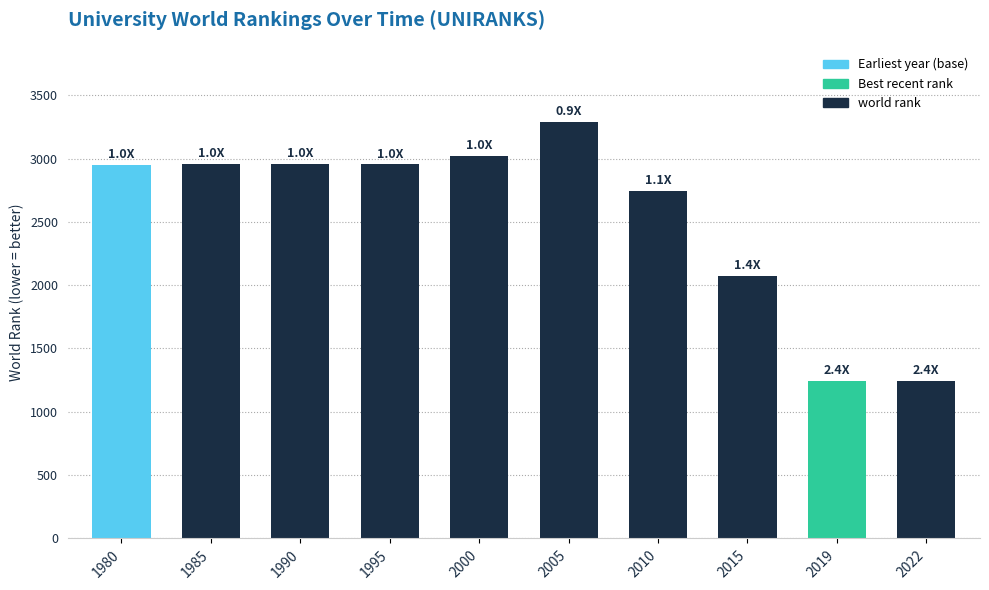

Which label corresponds to the largest value in the chart?

2005